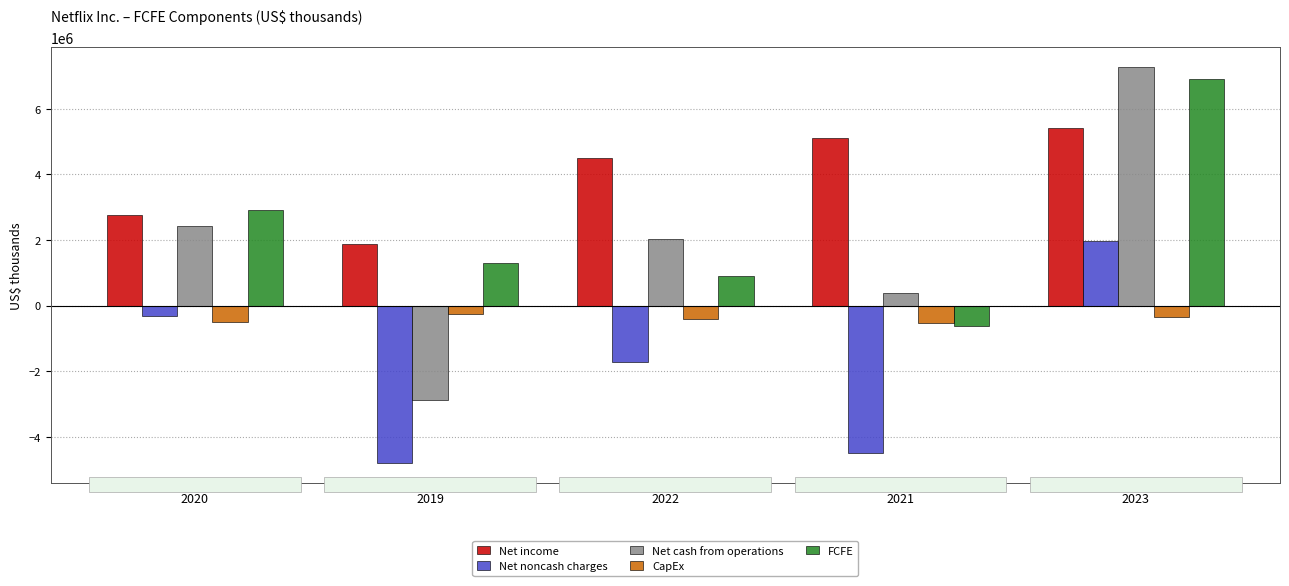

True or false: Net cash from operations has a value of 2026257 at 2022.

True